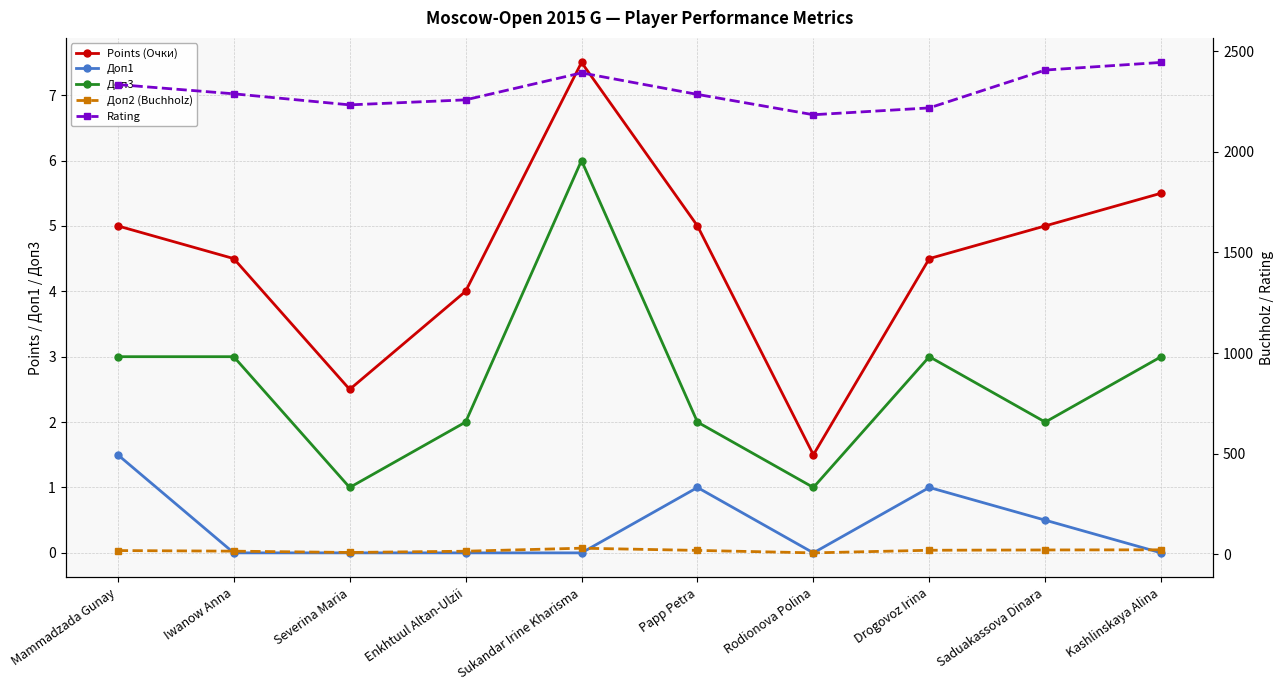

Is it true that Доп1 equals 1.7 at Drogovoz Irina?

False